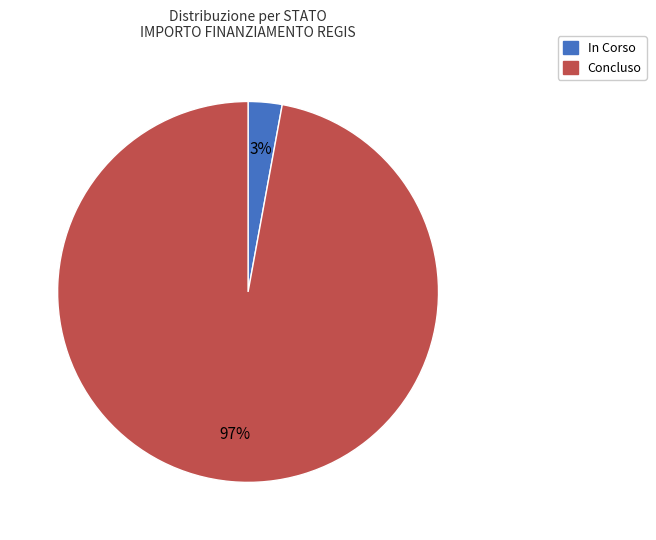

Is there any slice that represents more than half of the pie?

Yes